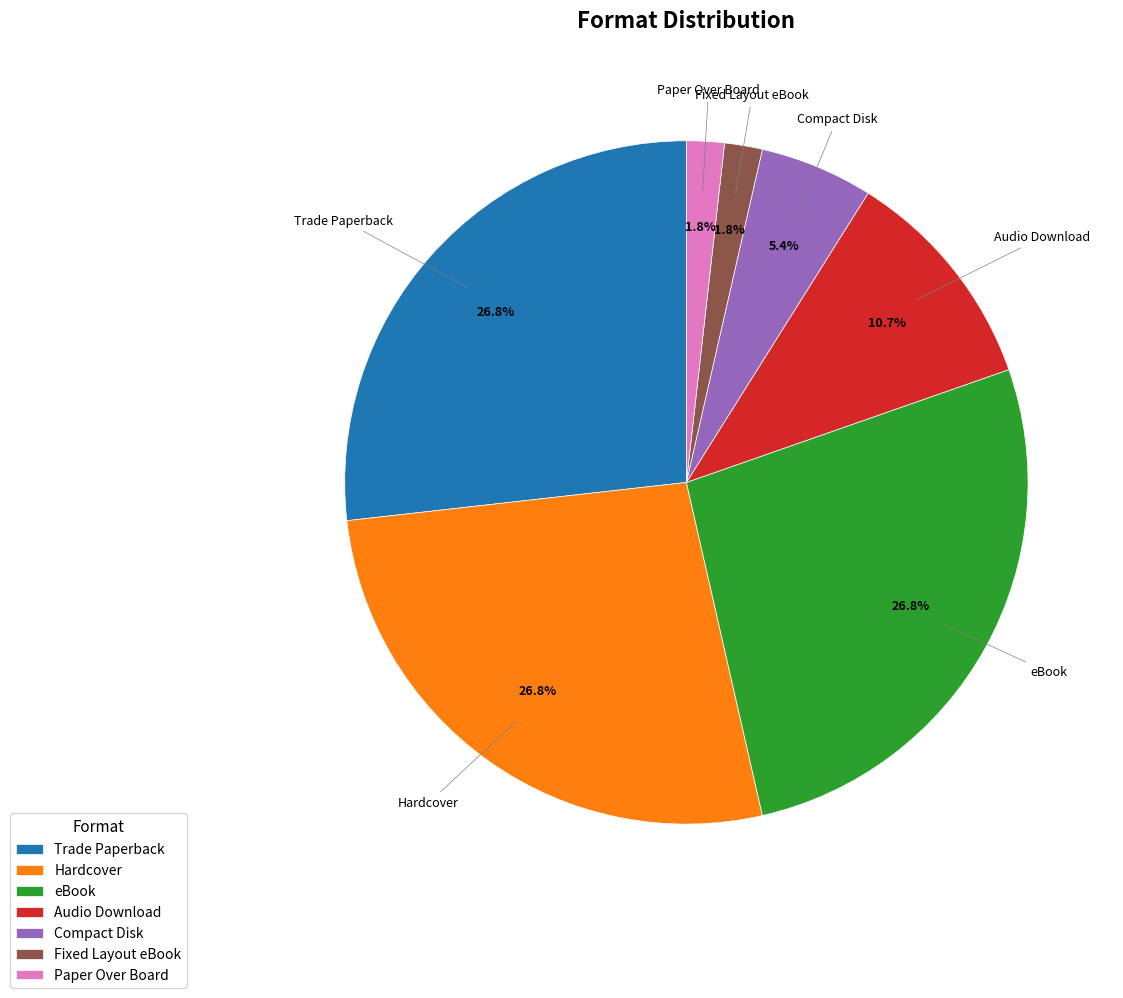

What percentage is the Hardcover slice, to the nearest percent?

27%